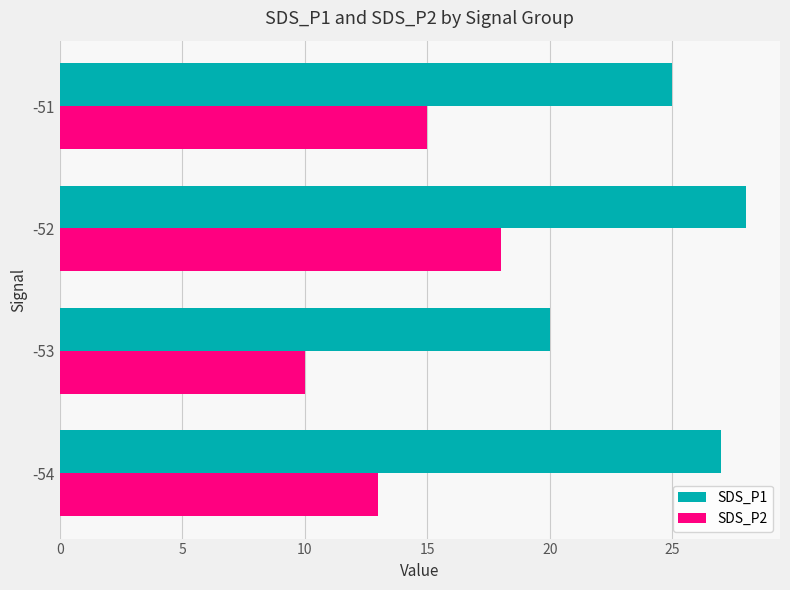

List the series in order of their peak value, highest first.

SDS_P1, SDS_P2